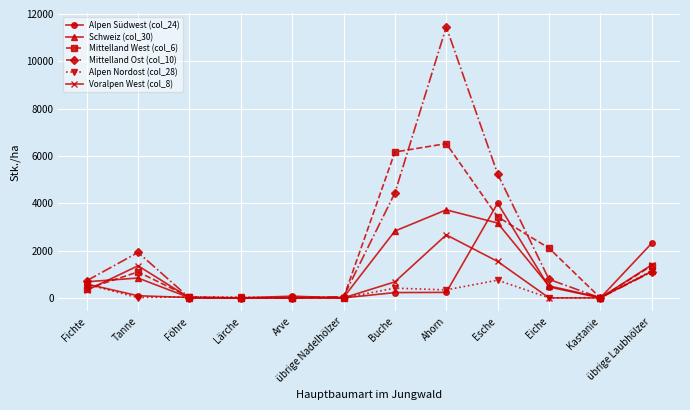

What is the highest value of the Schweiz (col_30) series?

3721